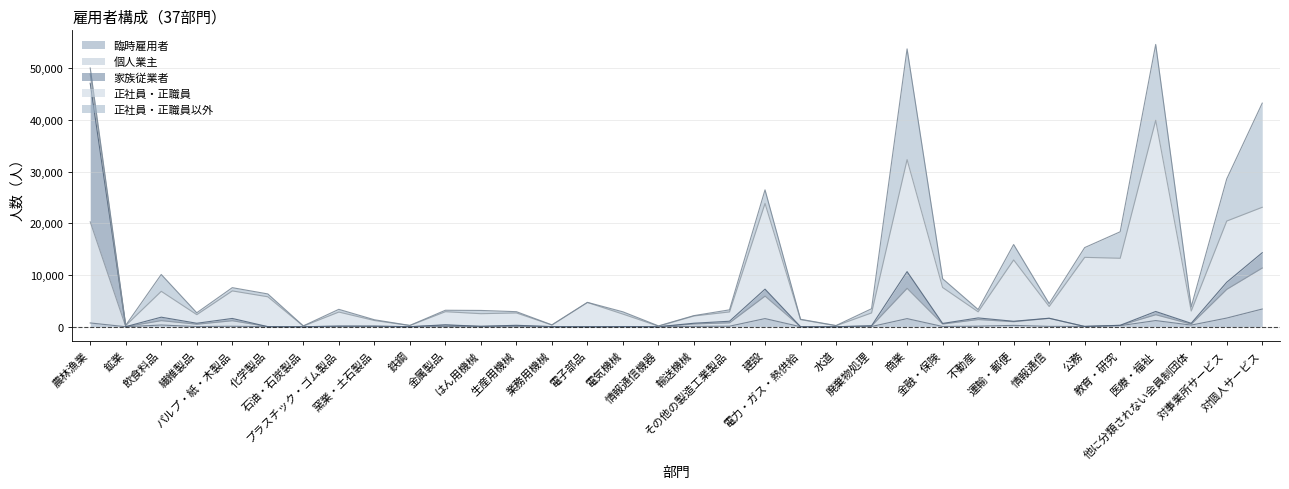

What is the difference between the 正社員・正職員以外 values at 農林漁業 and 建設?

1468